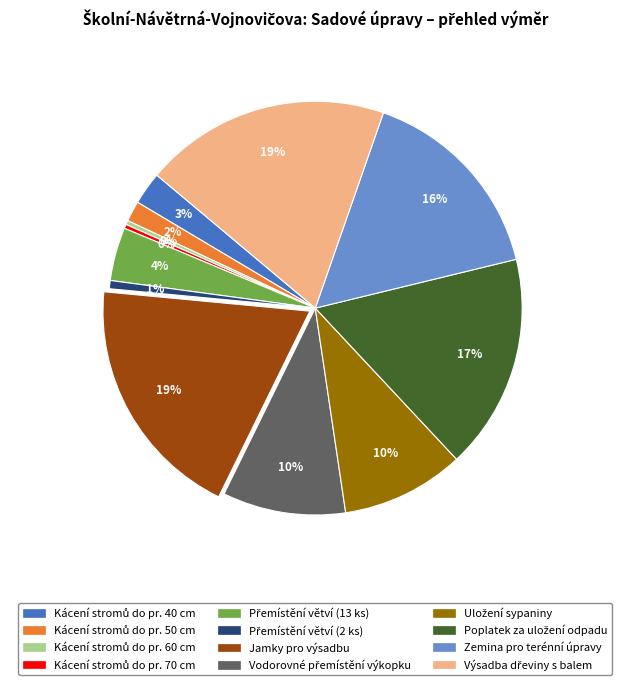

Does any single category account for the majority?

No